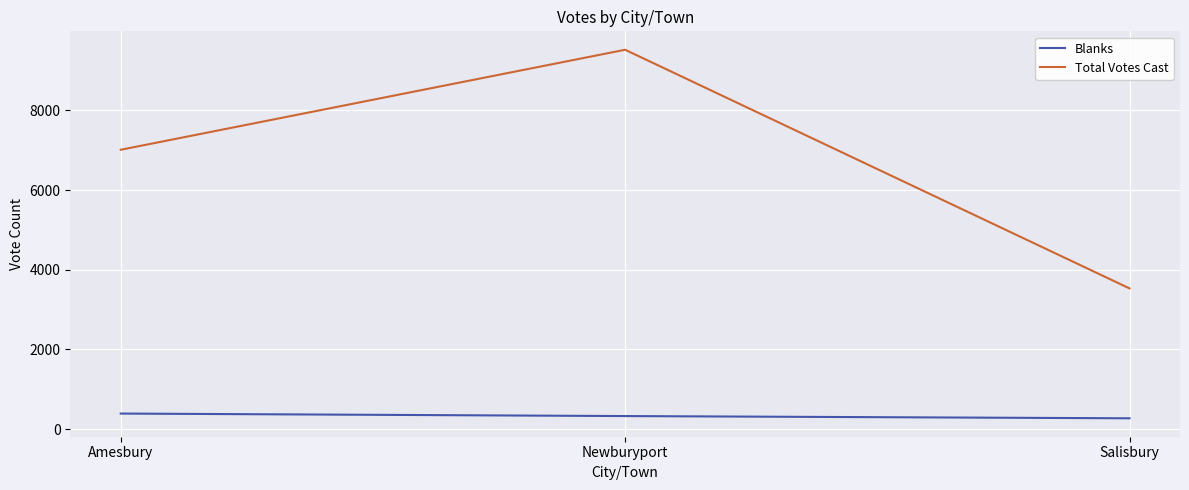

What is the sum of all Total Votes Cast values?

20068